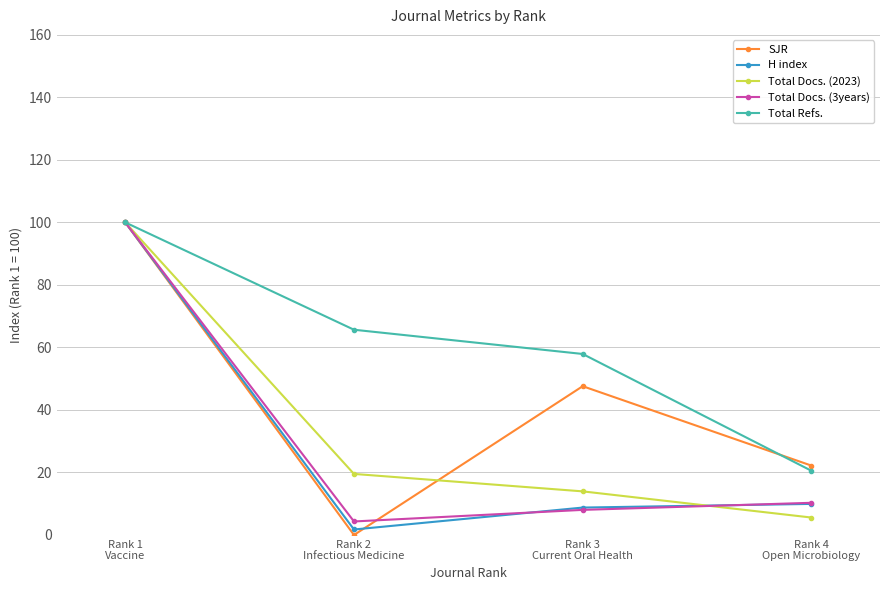

At how many categories does at least one series exceed 30?

3